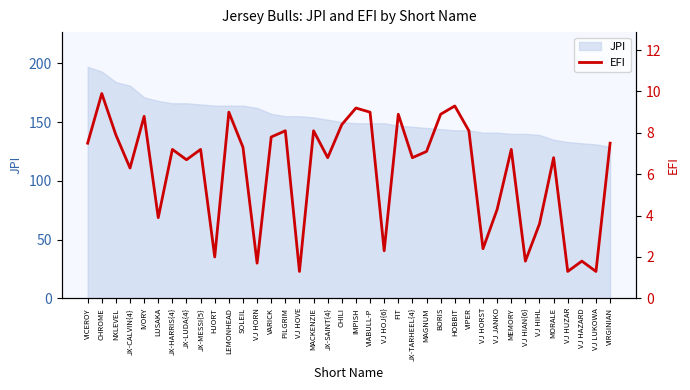

What position from the left is NXLEVEL?

3